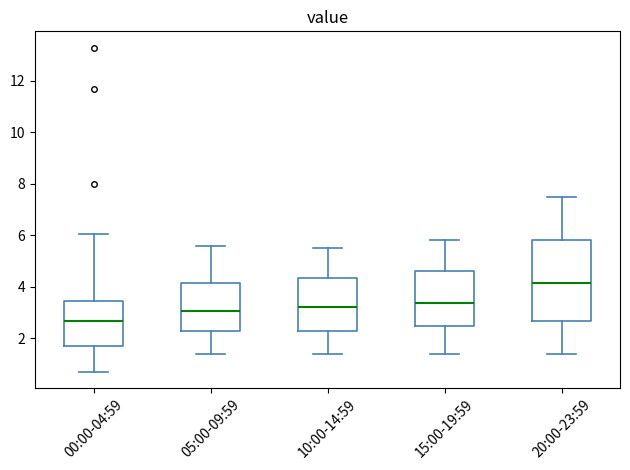

Reading left to right, read every box against the y-axis: the position of its median line, the range the box covers, and the ends of its whiskers. The values are not printed on the chart, so give them approximately, as read against the axis.

00:00-04:59: median 2.6, box 1.6 to 3.4, whiskers 0.8 to 6.0
05:00-09:59: median 3.0, box 2.2 to 4.2, whiskers 1.4 to 5.6
10:00-14:59: median 3.2, box 2.2 to 4.4, whiskers 1.4 to 5.6
15:00-19:59: median 3.4, box 2.4 to 4.6, whiskers 1.4 to 5.8
20:00-23:59: median 4.2, box 2.6 to 5.8, whiskers 1.4 to 7.6